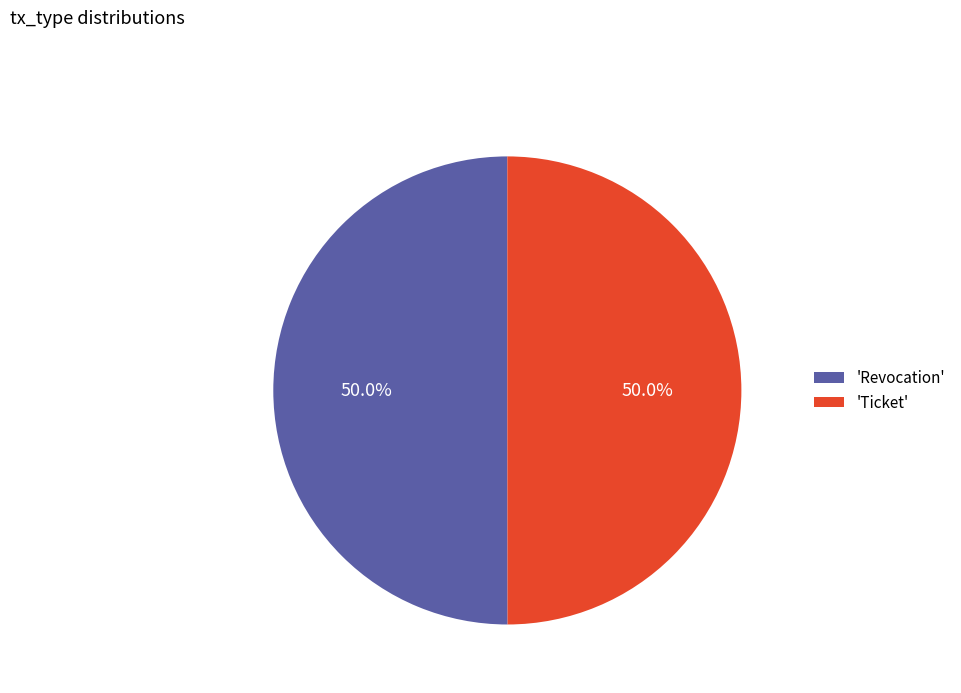

Approximately how many times larger is the value at 'Ticket' compared to 'Revocation'?

1.0